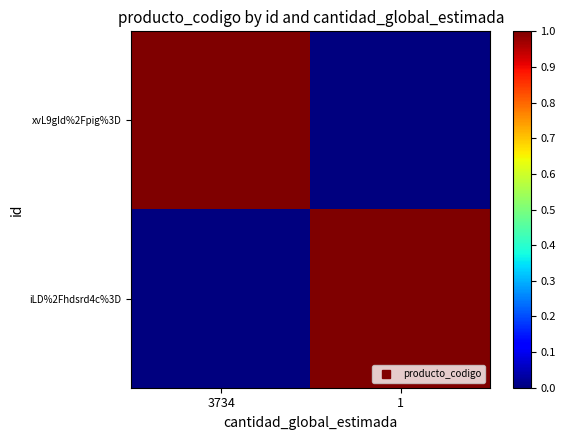

What is the difference between the highest and lowest values at 3734?

1